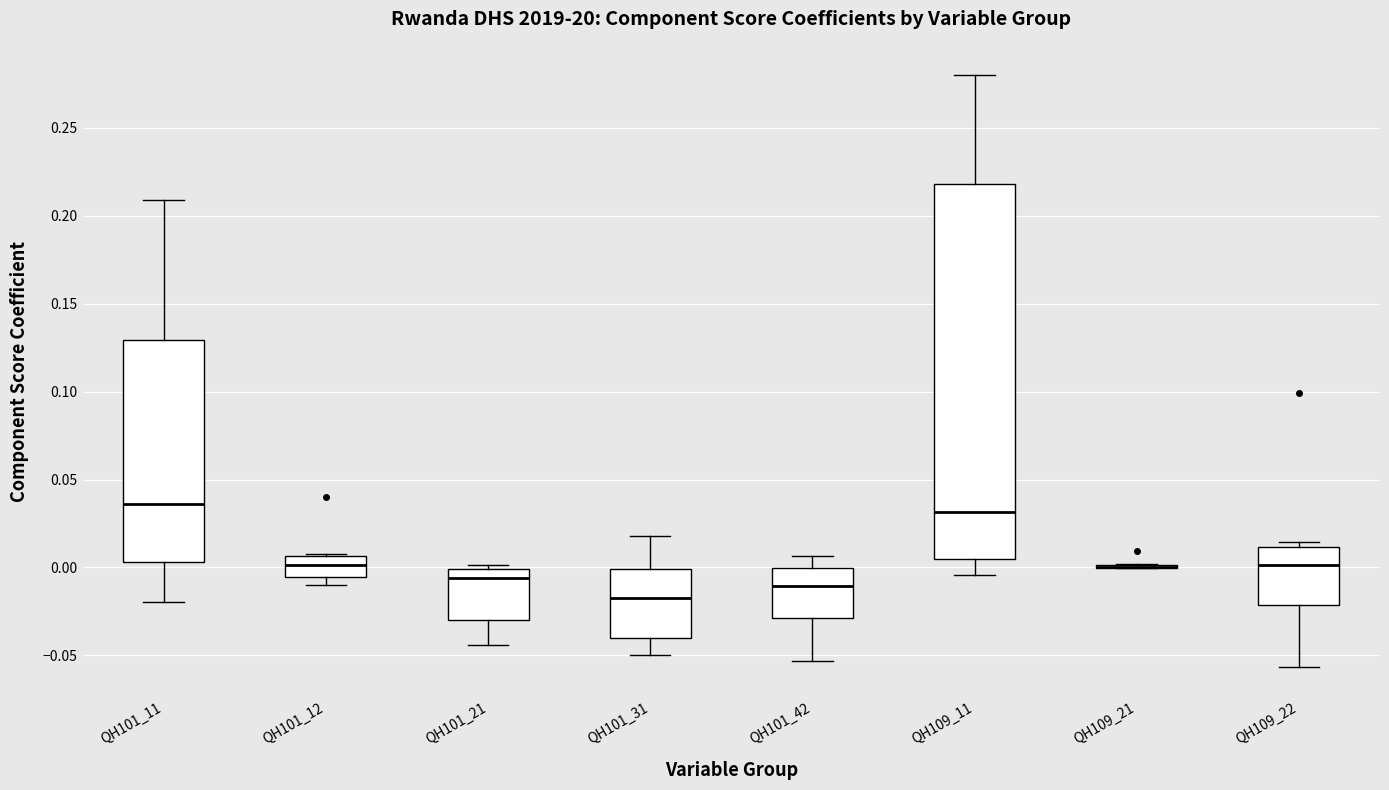

Reading left to right, transcribe this box plot: for each box, give where its median line is, the range the box spans, and where its two whiskers end, as read against the y-axis. The values are not printed on the chart, so give them approximately, as read against the axis.

QH101_11: median 0.035, box 0.005 to 0.130, whiskers -0.020 to 0.210
QH101_12: median 0.000, box -0.005 to 0.005, whiskers -0.010 to 0.005
QH101_21: median -0.005, box -0.030 to 0.000, whiskers -0.045 to 0.000 (just above the box's upper edge)
QH101_31: median -0.015, box -0.040 to 0.000, whiskers -0.050 to 0.020
QH101_42: median -0.010, box -0.030 to 0.000, whiskers -0.055 to 0.005
QH109_11: median 0.030, box 0.005 to 0.220, whiskers -0.005 to 0.280
QH109_21: box collapsed to a line at 0.000, whiskers 0.000 to 0.000
QH109_22: median 0.000, box -0.020 to 0.010, whiskers -0.055 to 0.015